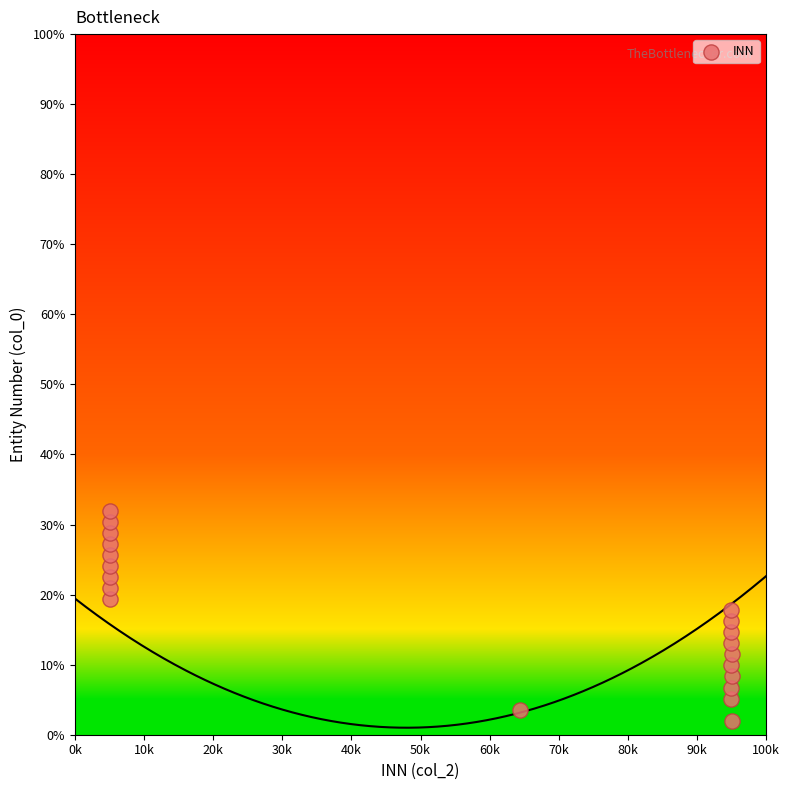

What is the range of X values (max minus min)?

90.0